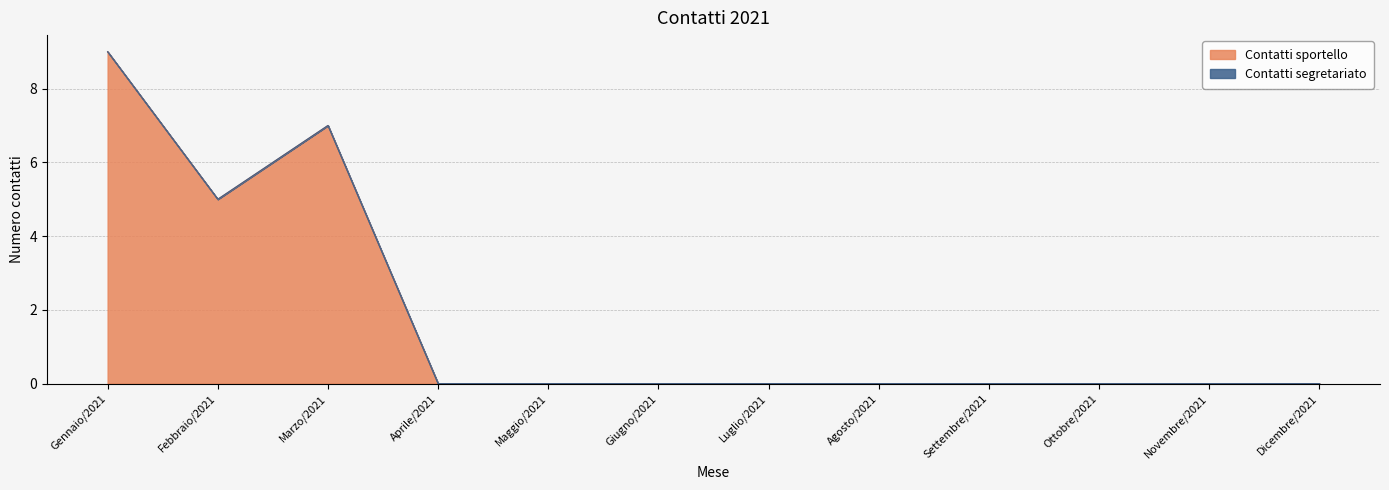

Approximately how many times larger is the value at Gennaio/2021 compared to Marzo/2021?

1.3